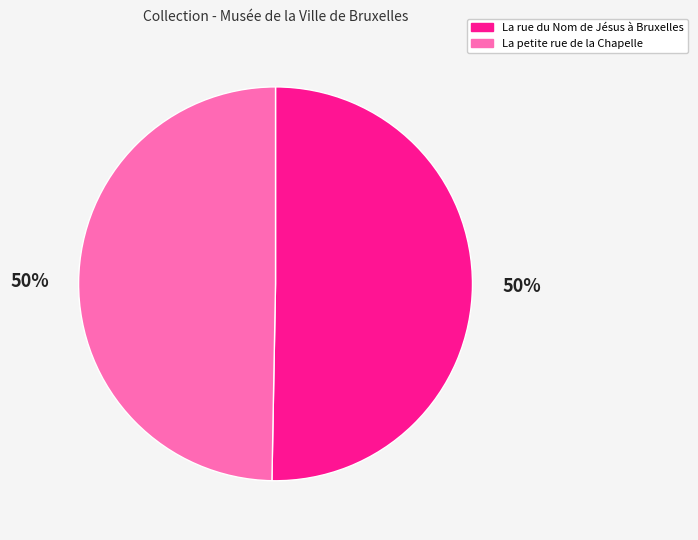

True or false: La petite rue de la Chapelle accounts for 56% of the total.

False